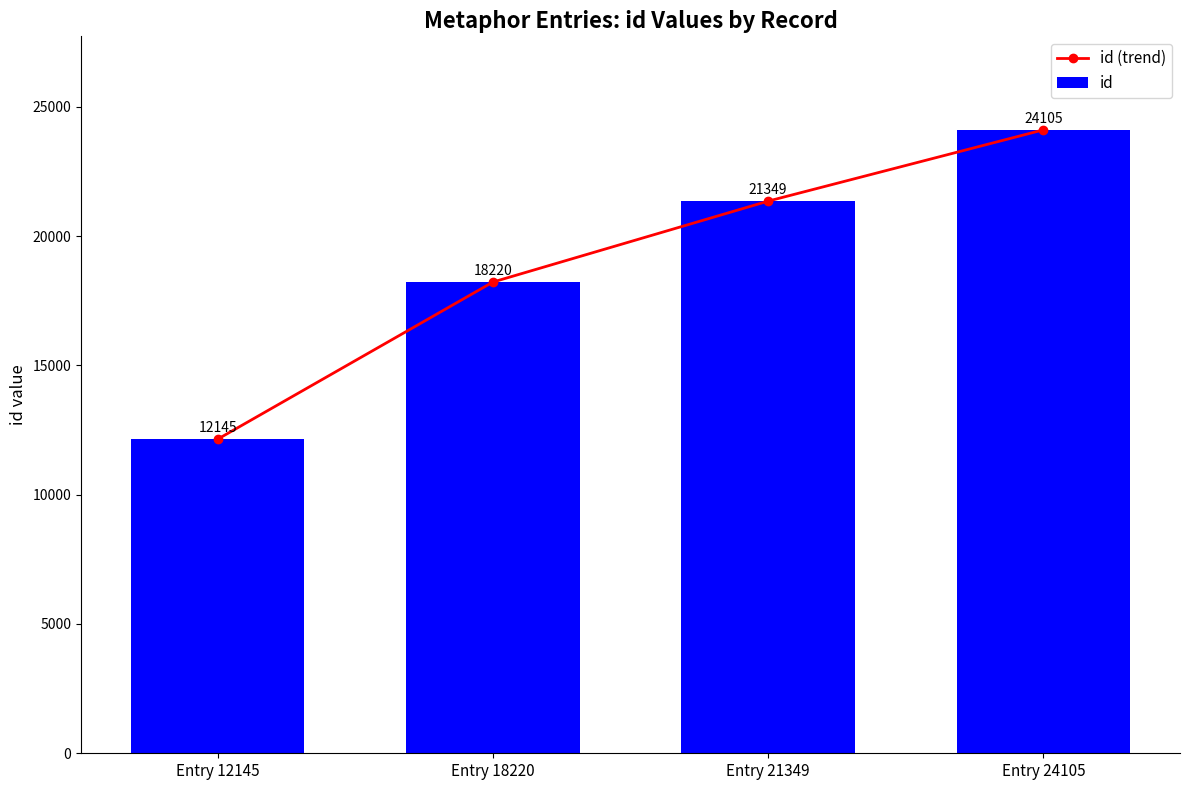

Where does the id series first go above 21349?

Entry 24105